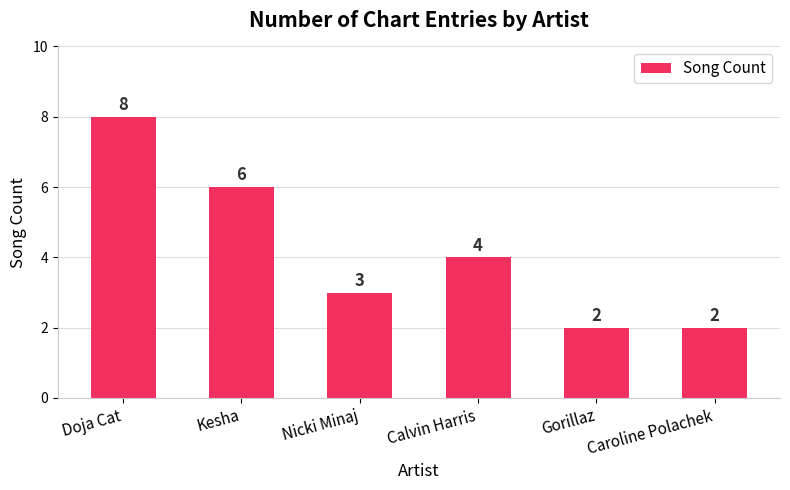

Which has a higher value, Caroline Polachek or Calvin Harris?

Calvin Harris